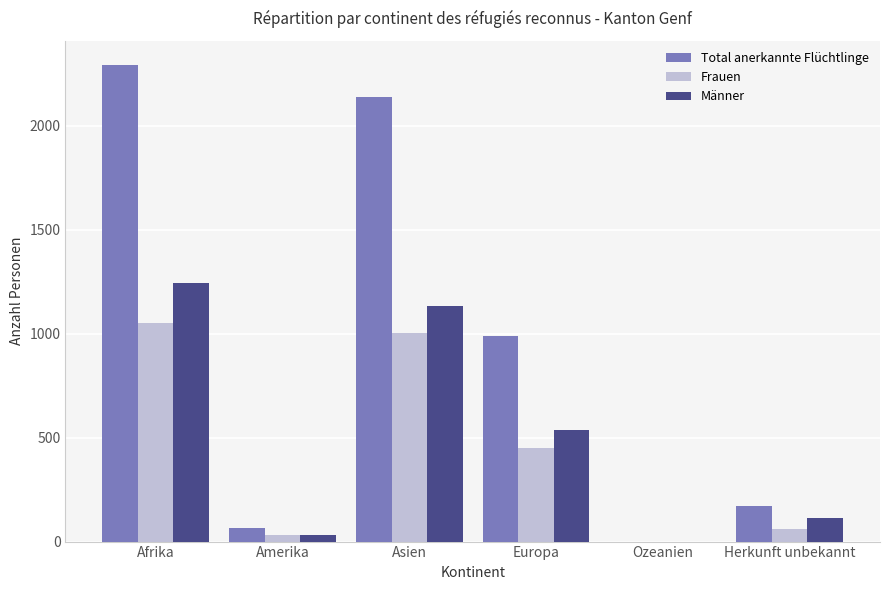

How many values in Frauen are above zero?

5